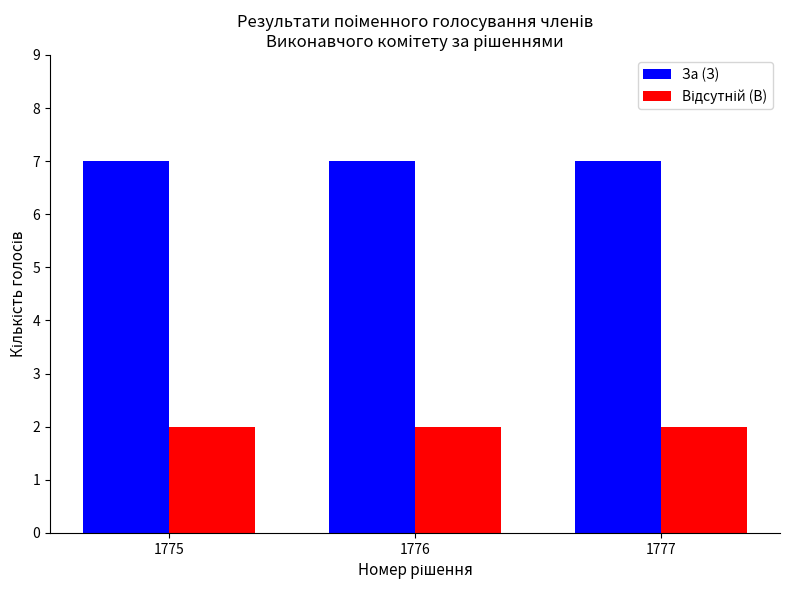

Does the chart contain any negative values?

No